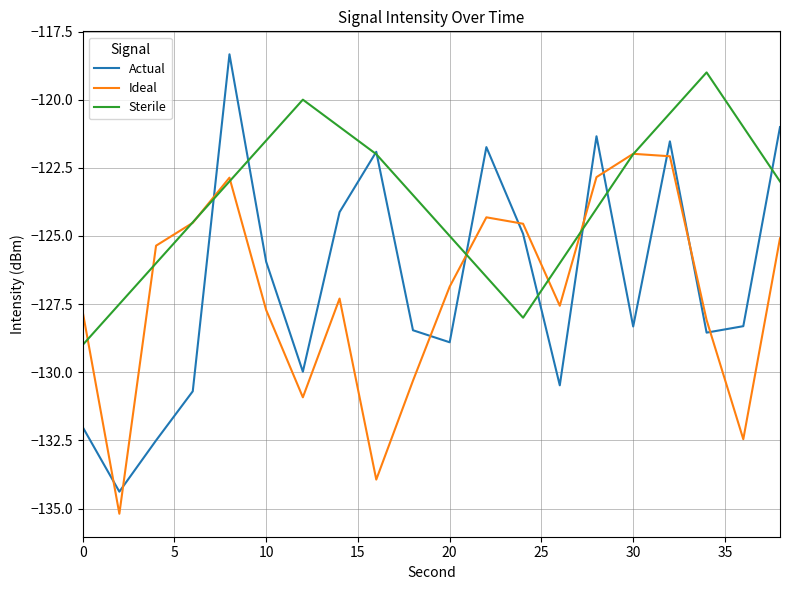

Which series has the largest total across all categories?

Sterile